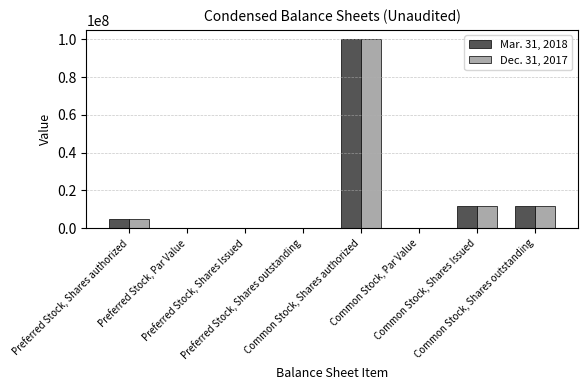

How many categories are shown in the chart?

8